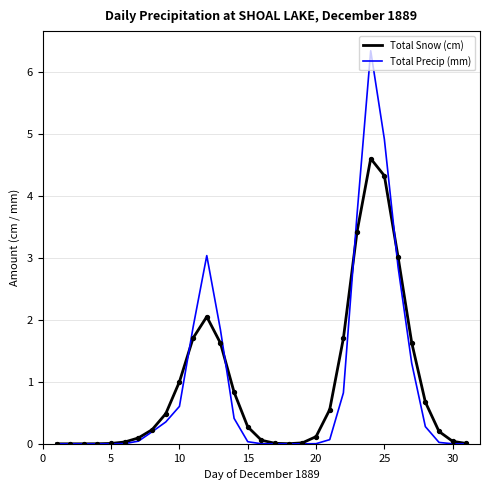

What is the greatest value displayed?

6.3